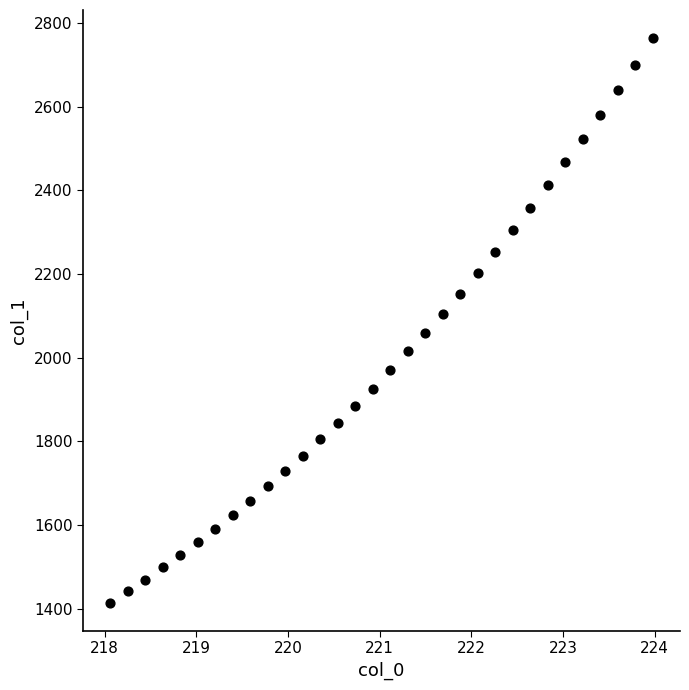

What is the range of X values (max minus min)?

5.9